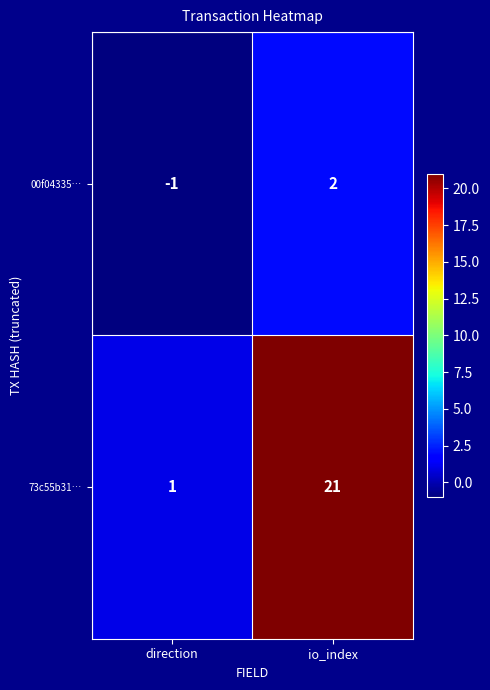

Reading right to left, transcribe all the data shown in this chart.

00f04335…: 2	-1
73c55b31…: 21	1